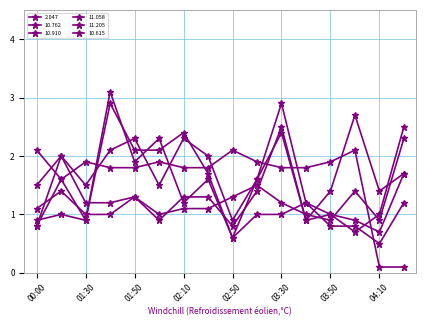

How many lines are shown in the chart?

6